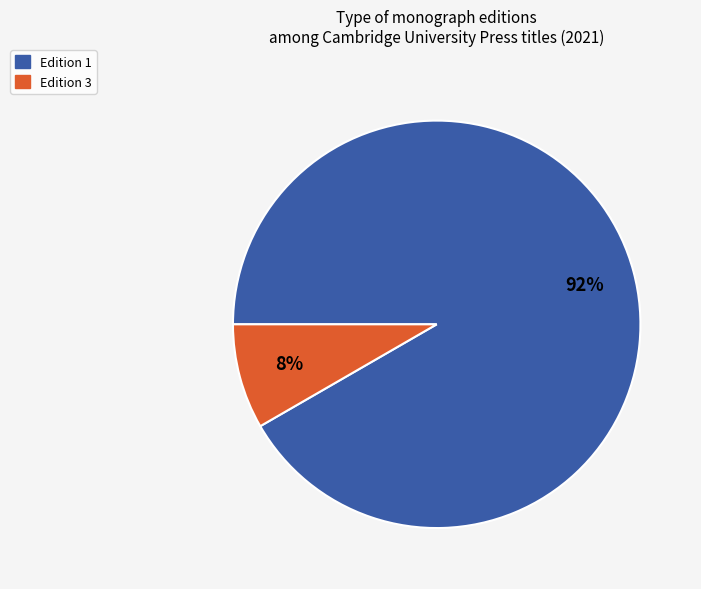

Is there any slice that represents more than half of the pie?

Yes